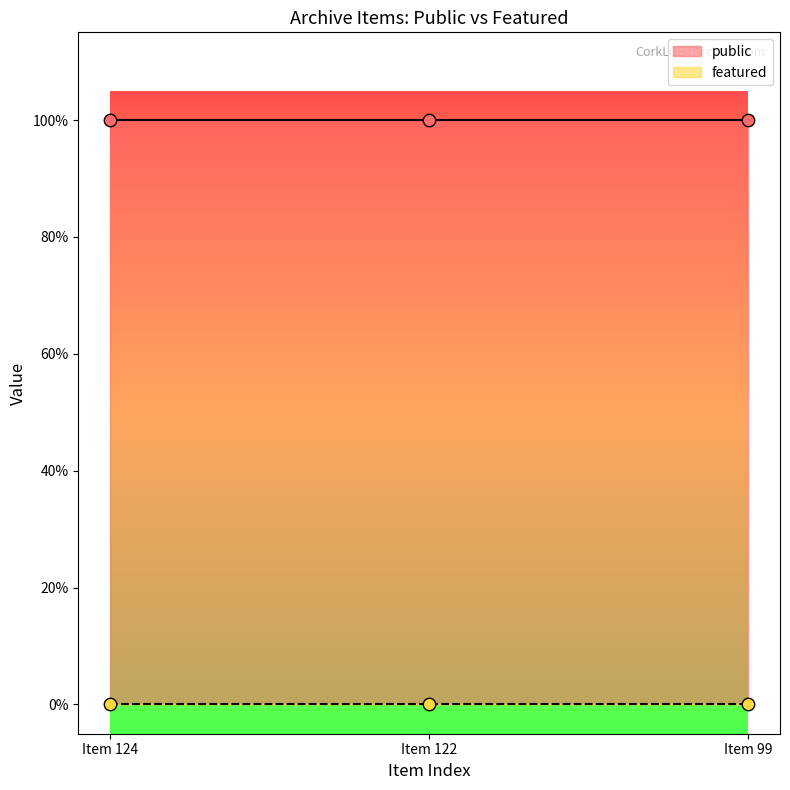

At which category is the sum across all series the highest?

Item 124